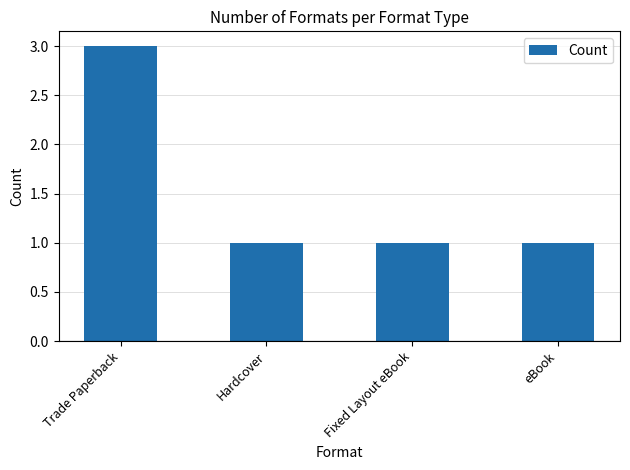

Are the bars grouped side by side (vs. stacked)?

No